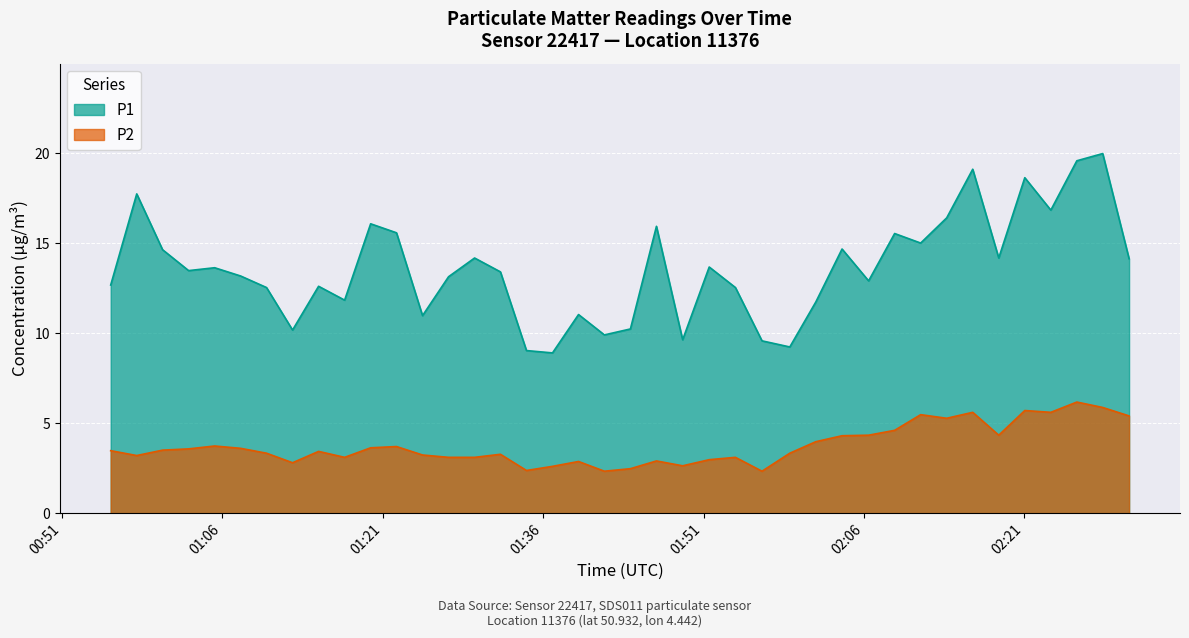

Which category has the highest value in the P2 series?

2024-03-23T02:25:54